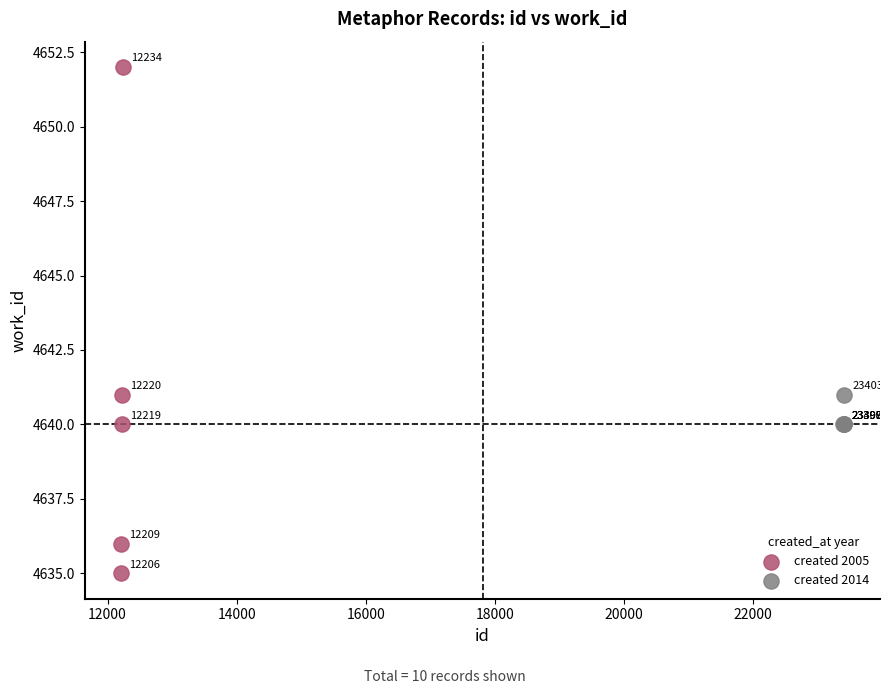

Which series reaches the maximum Y coordinate?

created 2005